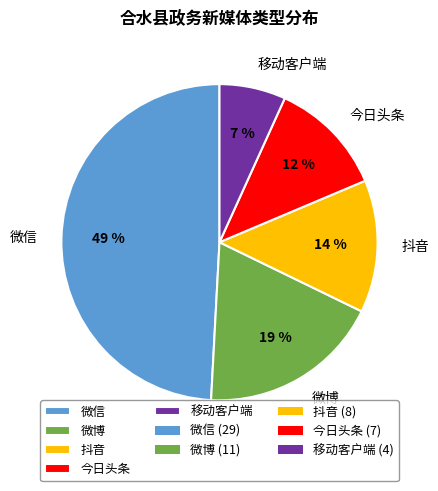

Does any single category account for the majority?

No